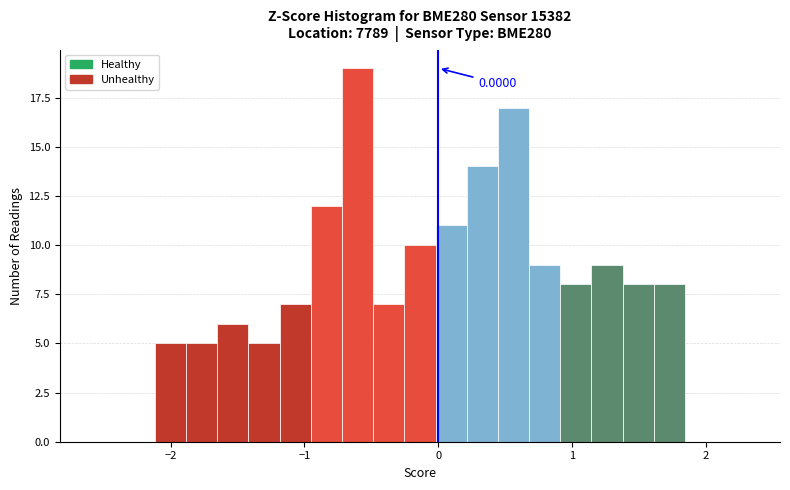

Read against the x-axis, roughly where is the centre of the tallest bar?

-0.6